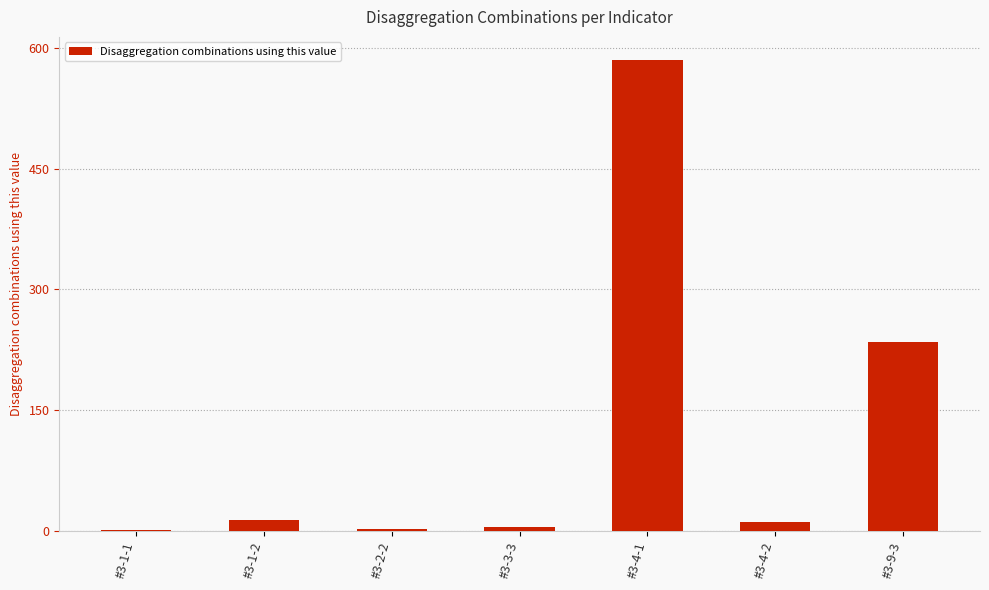

Which has a higher value, #3-9-3 or #3-1-2?

#3-9-3